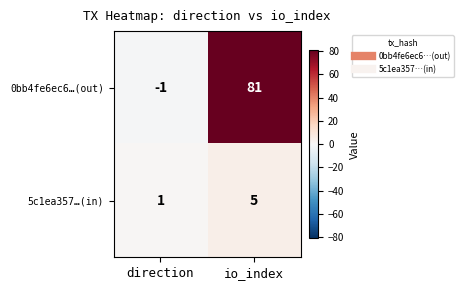

Which category has the highest value across all series?

io_index